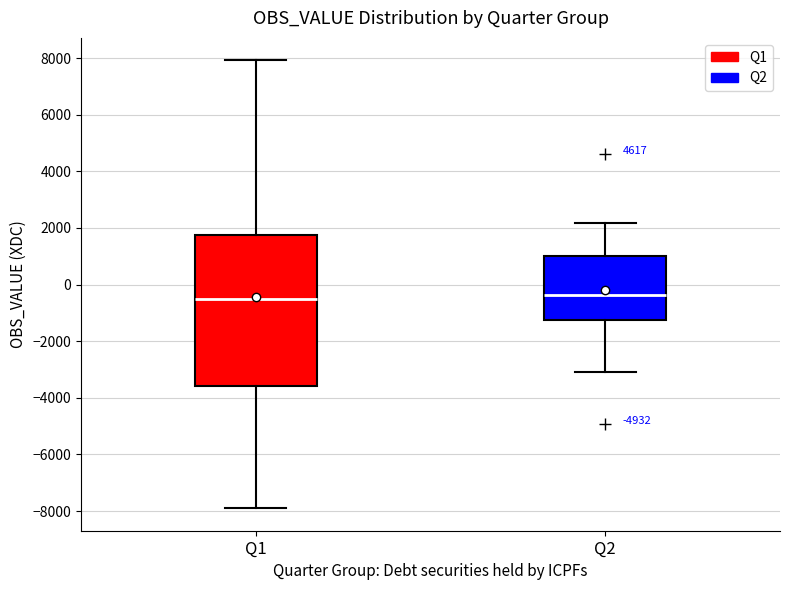

Reading left to right, read every box against the y-axis: the position of its median line, the range the box covers, and the ends of its whiskers. The values are not printed on the chart, so give them approximately, as read against the axis.

Q1: median -600, box -3600 to 1800, whiskers -8000 to 8000
Q2: median -400, box -1200 to 1000, whiskers -3200 to 2200